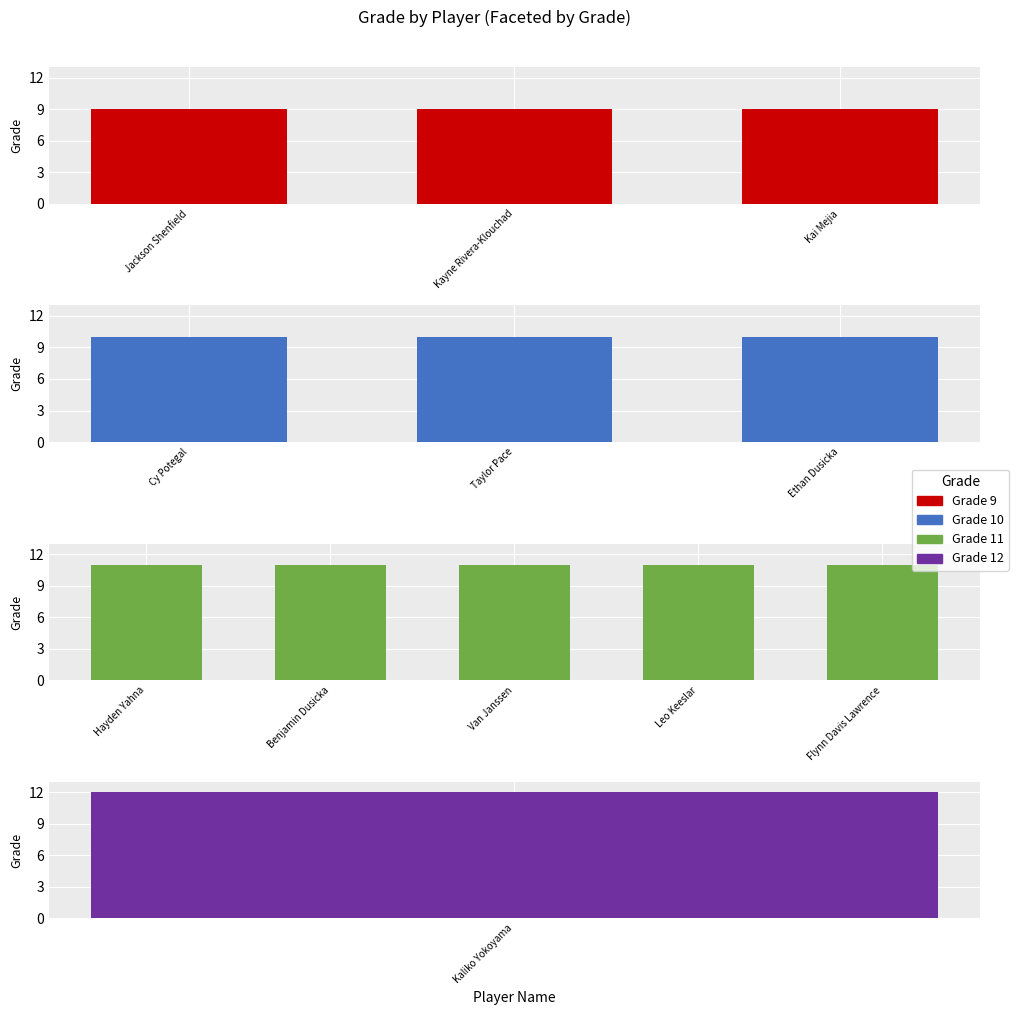

Which label corresponds to the smallest value in the chart?

Jackson Shenfield